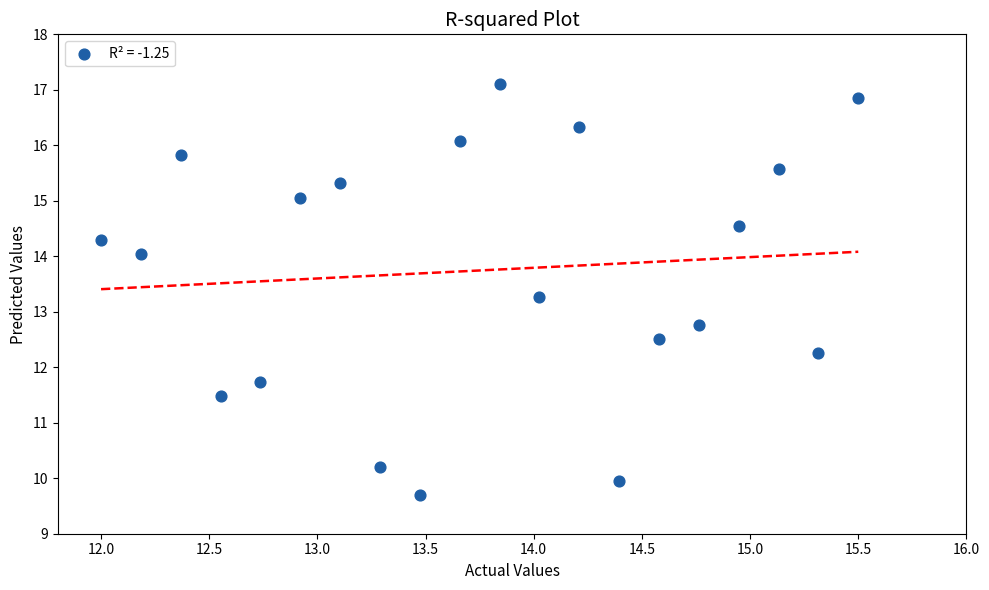

What is the range of Y values (max minus min)?

7.4